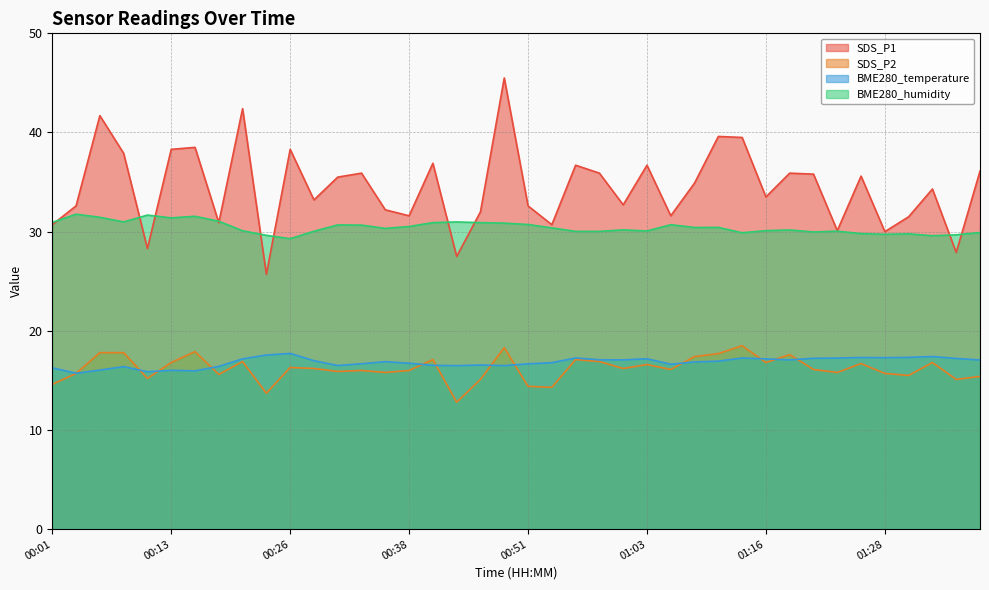

Reading left to right, what are all the values shown in this chart?

SDS_P1: 30.7	32.6	41.7	37.9	28.3	38.3	38.5	30.9	42.4	25.7	38.3	33.2	35.5	35.9	32.2	31.6	36.9	27.5	32.0	45.5	32.6	30.7	36.7	35.9	32.7	36.7	31.6	34.9	39.6	39.5	33.5	35.9	35.8	30.1	35.6	30.0	31.5	34.3	27.9	36.1
SDS_P2: 14.6	15.7	17.8	17.8	15.2	16.8	17.9	15.6	16.9	13.7	16.3	16.2	15.9	16.0	15.8	16.0	17.1	12.8	15.1	18.3	14.4	14.3	17.1	16.9	16.2	16.6	16.1	17.4	17.7	18.5	16.8	17.6	16.1	15.8	16.7	15.7	15.5	16.8	15.1	15.4
BME280_temperature: 16.3	15.7	16.0	16.4	15.9	16.0	16.0	16.4	17.2	17.6	17.7	17.0	16.5	16.7	16.9	16.7	16.5	16.5	16.6	16.5	16.7	16.8	17.3	17.1	17.1	17.2	16.6	16.9	16.9	17.3	17.2	17.1	17.2	17.2	17.3	17.3	17.3	17.4	17.2	17.1
BME280_humidity: 30.9	31.8	31.4	31.0	31.7	31.4	31.6	31.1	30.1	29.6	29.3	30.0	30.7	30.7	30.3	30.5	30.9	31.0	30.9	30.9	30.7	30.4	30.0	30.0	30.2	30.1	30.7	30.4	30.4	29.9	30.1	30.2	30.0	30.1	29.8	29.7	29.8	29.6	29.7	29.9